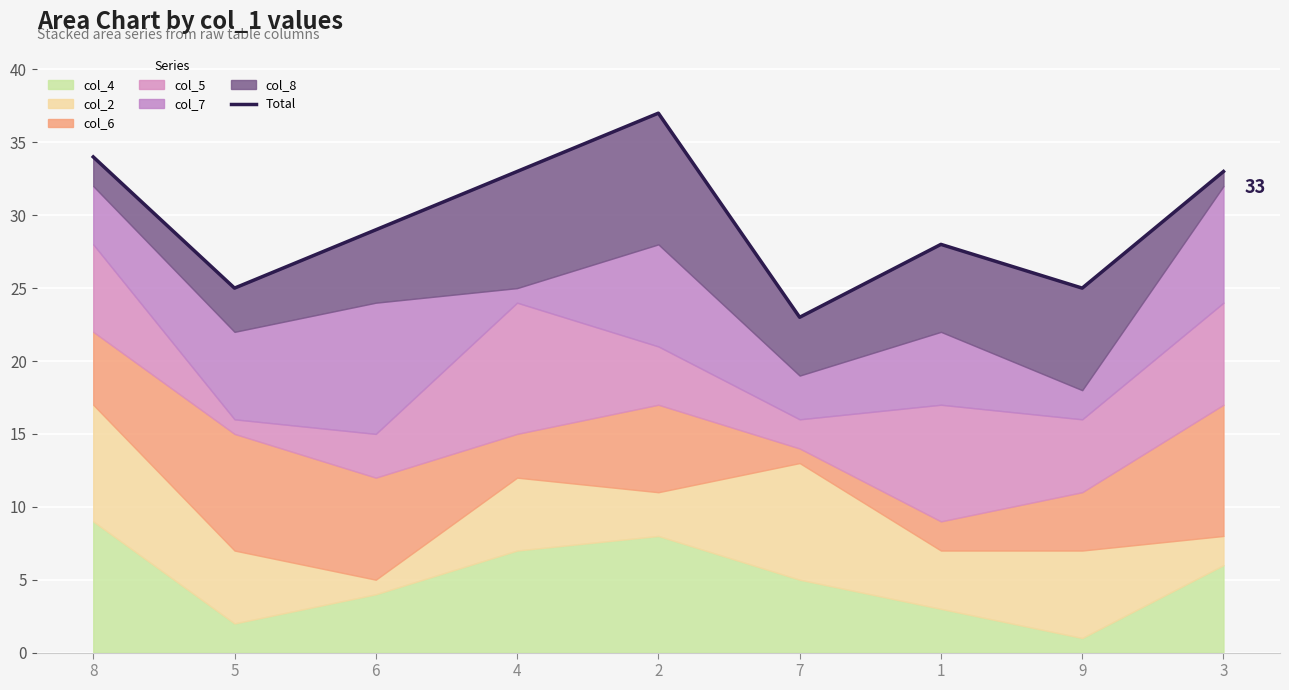

Reading left to right, what are all the values shown in this chart?

8=34	5=25	6=29	4=33	2=37	7=23	1=28	9=25	3=33